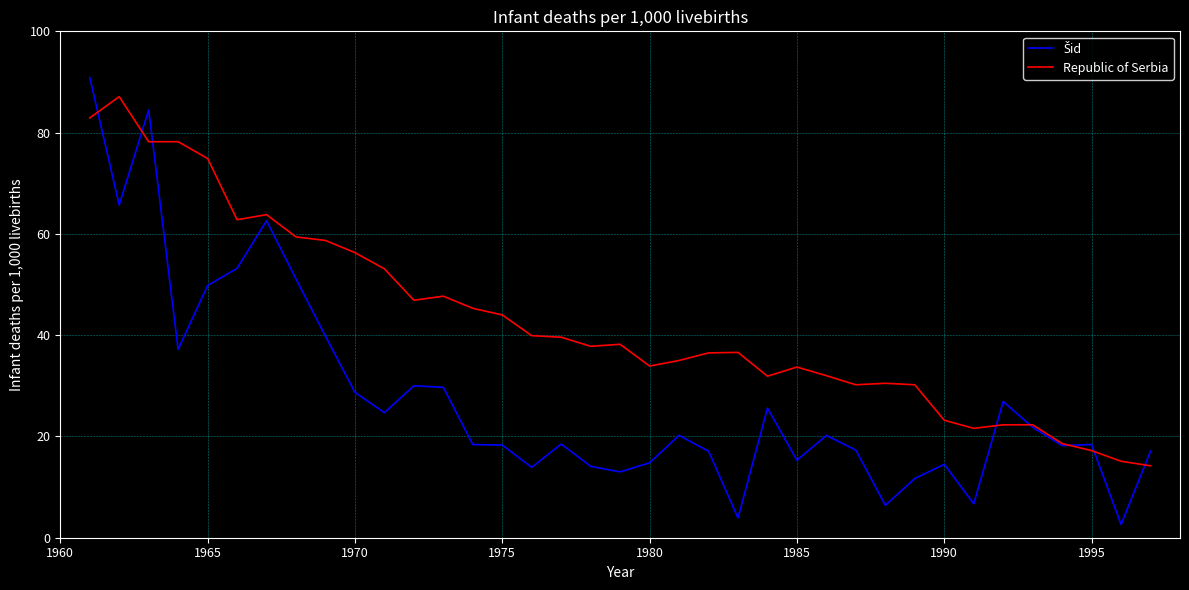

How many lines are shown in the chart?

2